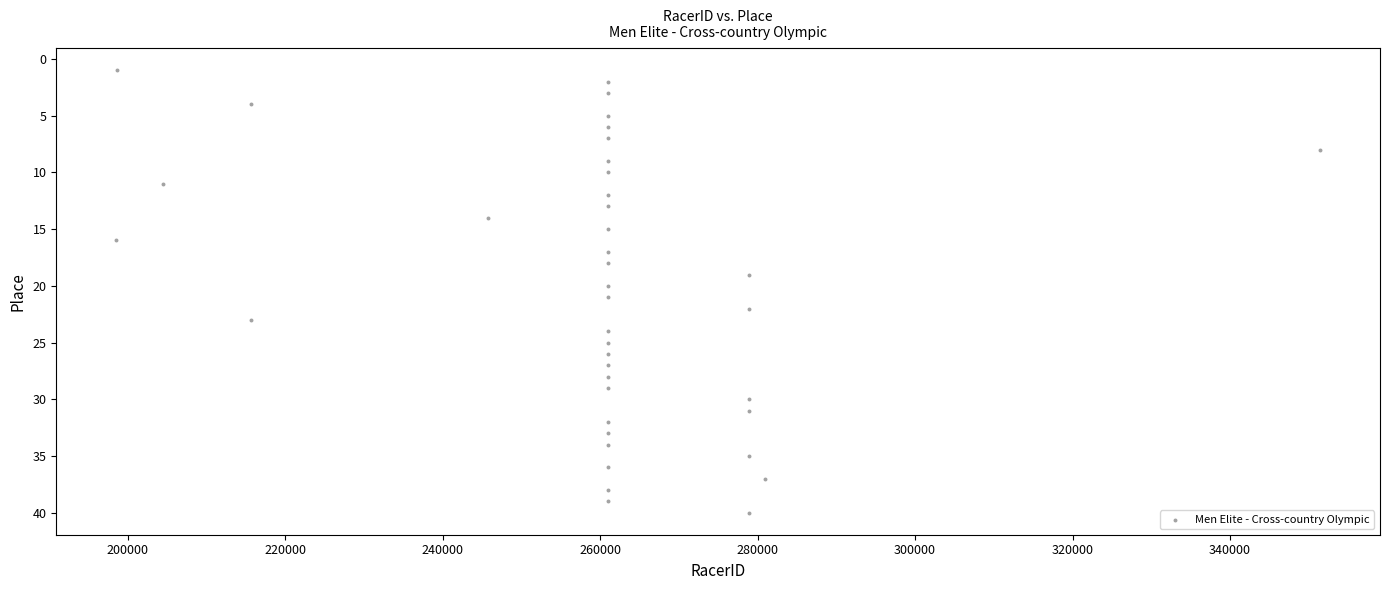

What is the range of Y values (max minus min)?

39